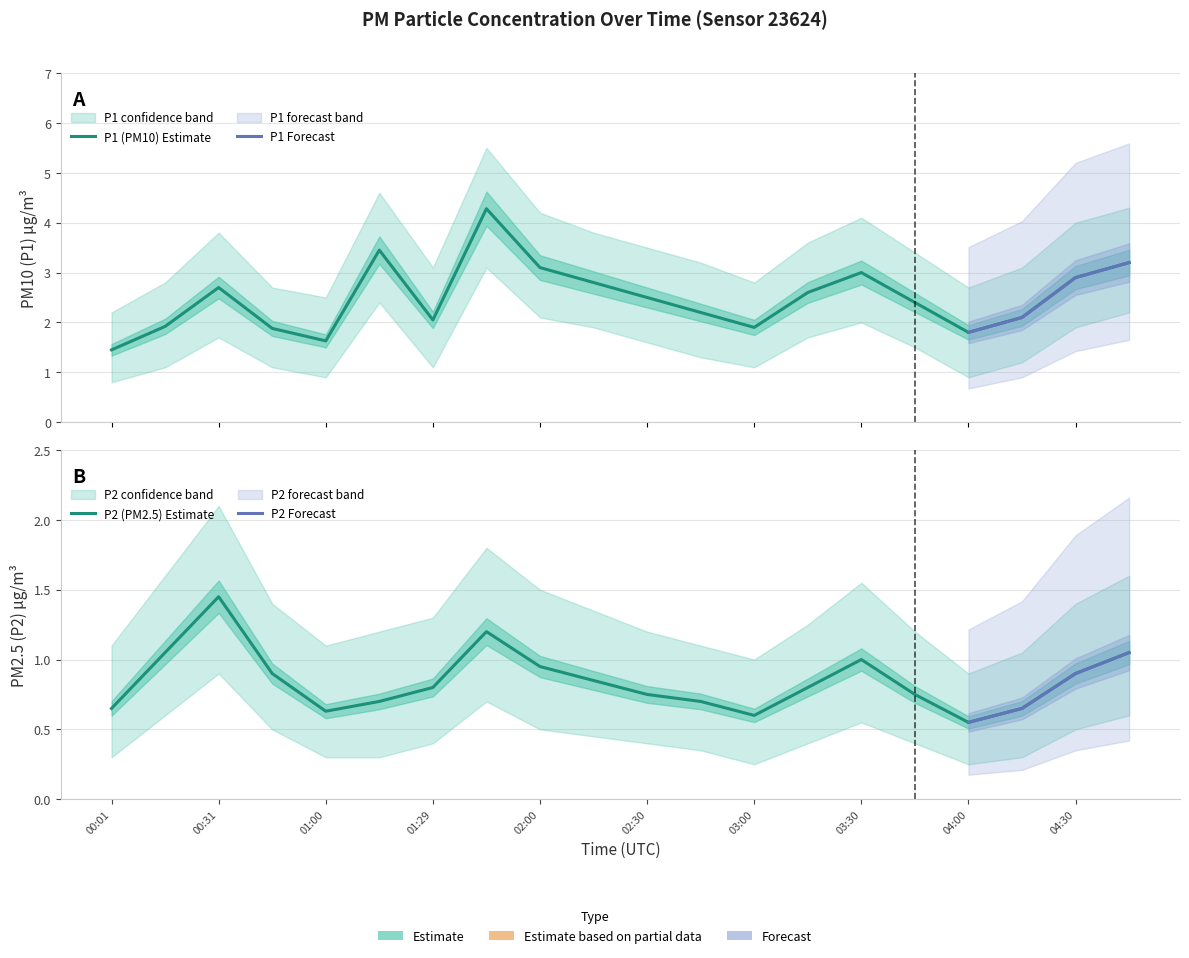

At which category is the sum across all series the highest?

01:37